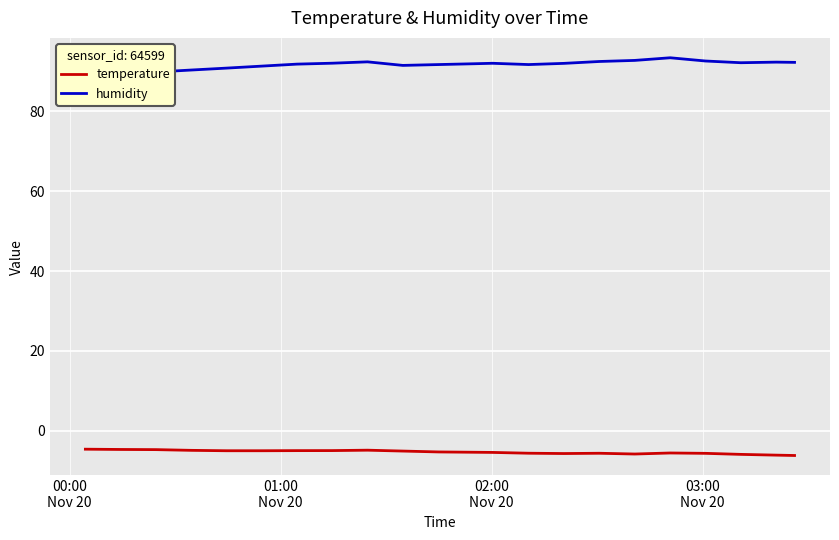

Is the value of humidity at 4 greater than the value of temperature at 01:00
Nov 20?

Yes